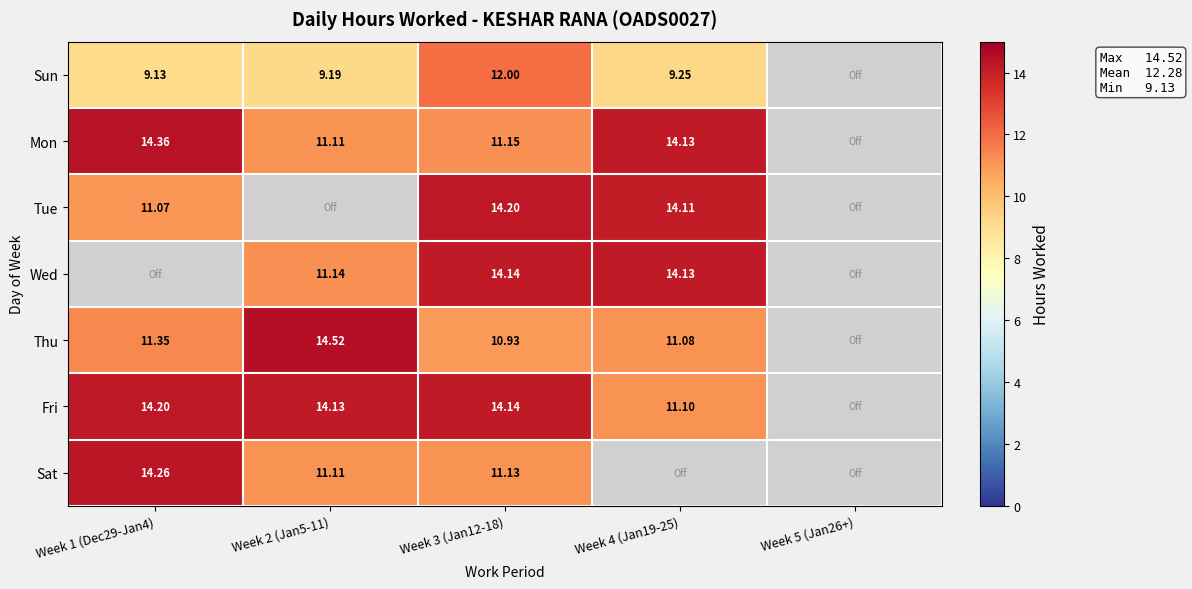

Is the value of Wed at Week 2 (Jan5-11) greater than the value of Thu at Week 2 (Jan5-11)?

No